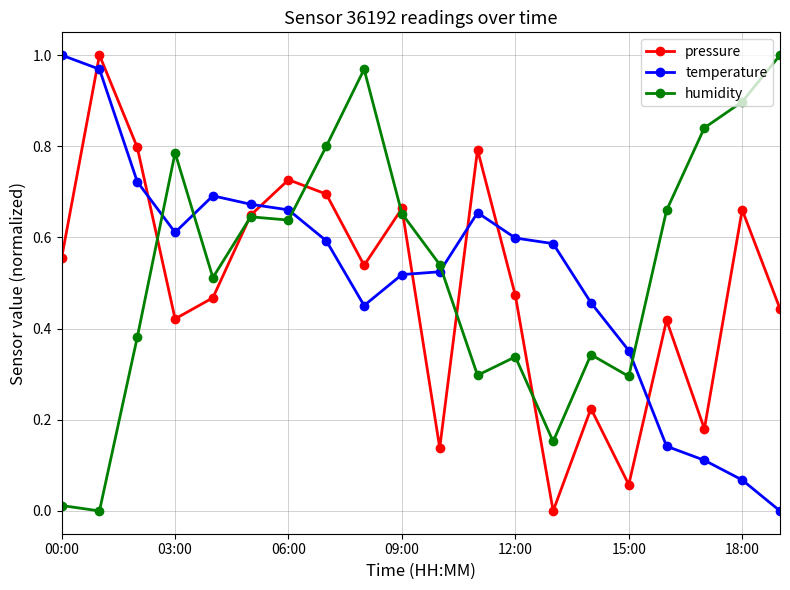

Which series ends up on top after the final intersection of pressure and temperature?

pressure